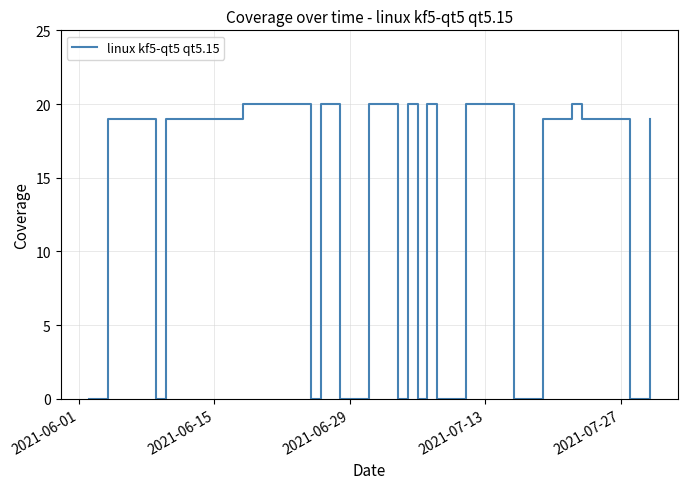

What is the difference between the maximum and minimum values?

20